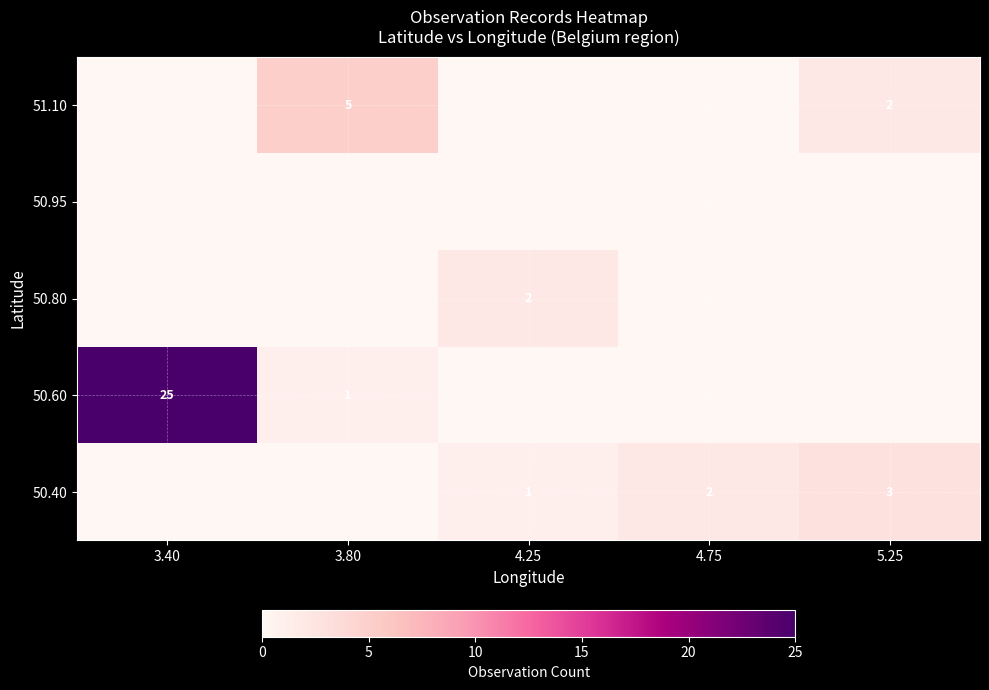

What is the difference between the highest and lowest values at 5.25?

3